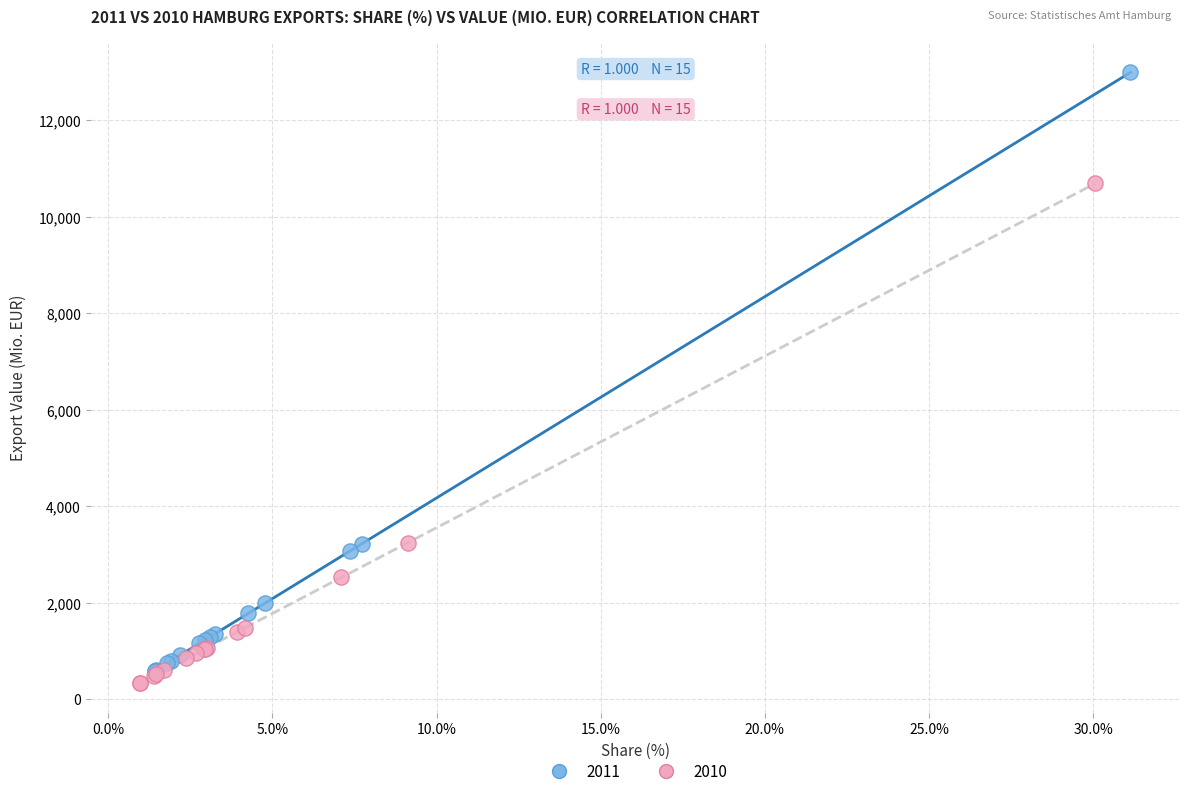

Which series has the widest spread of Y values?

2011